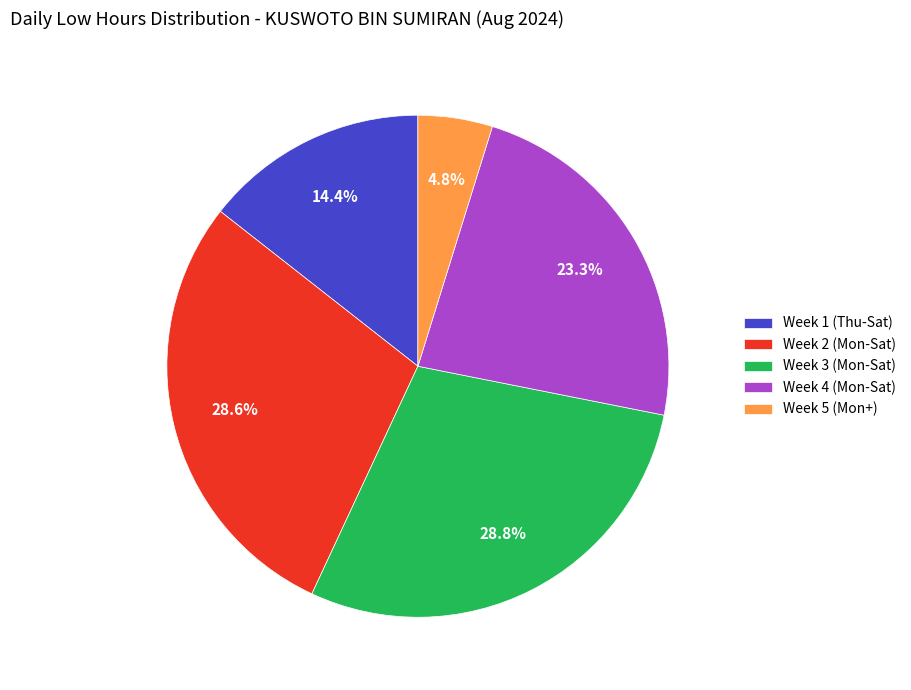

Does Week 1 (Thu-Sat) represent more than half of the total?

No